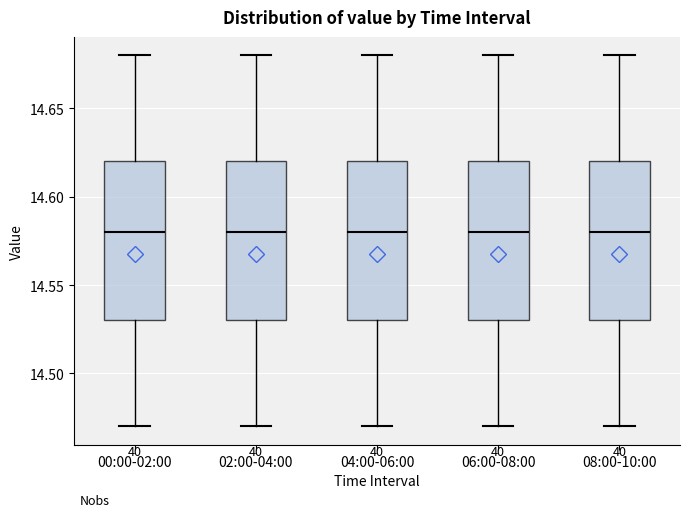

Reading left to right, transcribe this box plot: for each box, give where its median line is, the range the box spans, and where its two whiskers end, as read against the y-axis. The values are not printed on the chart, so give them approximately, as read against the axis.

00:00-02:00: median 14.58, box 14.53 to 14.62, whiskers 14.47 to 14.68
02:00-04:00: median 14.58, box 14.53 to 14.62, whiskers 14.47 to 14.68
04:00-06:00: median 14.58, box 14.53 to 14.62, whiskers 14.47 to 14.68
06:00-08:00: median 14.58, box 14.53 to 14.62, whiskers 14.47 to 14.68
08:00-10:00: median 14.58, box 14.53 to 14.62, whiskers 14.47 to 14.68